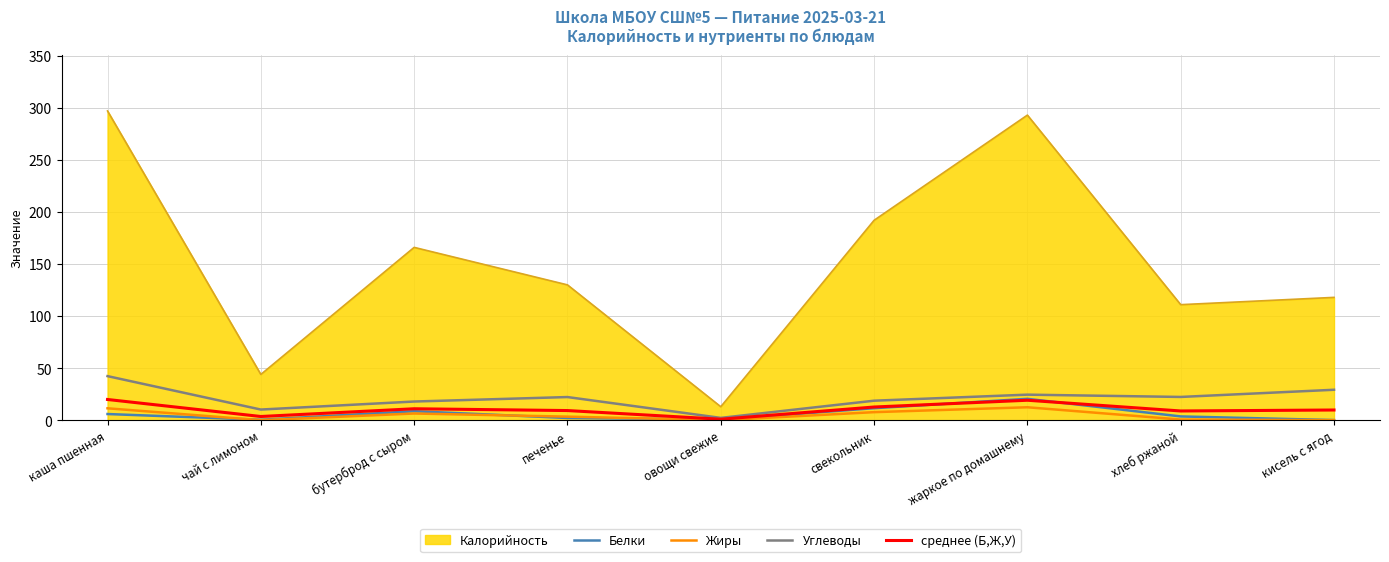

What is the spread (max minus min) of values at каша пшенная?

291.0